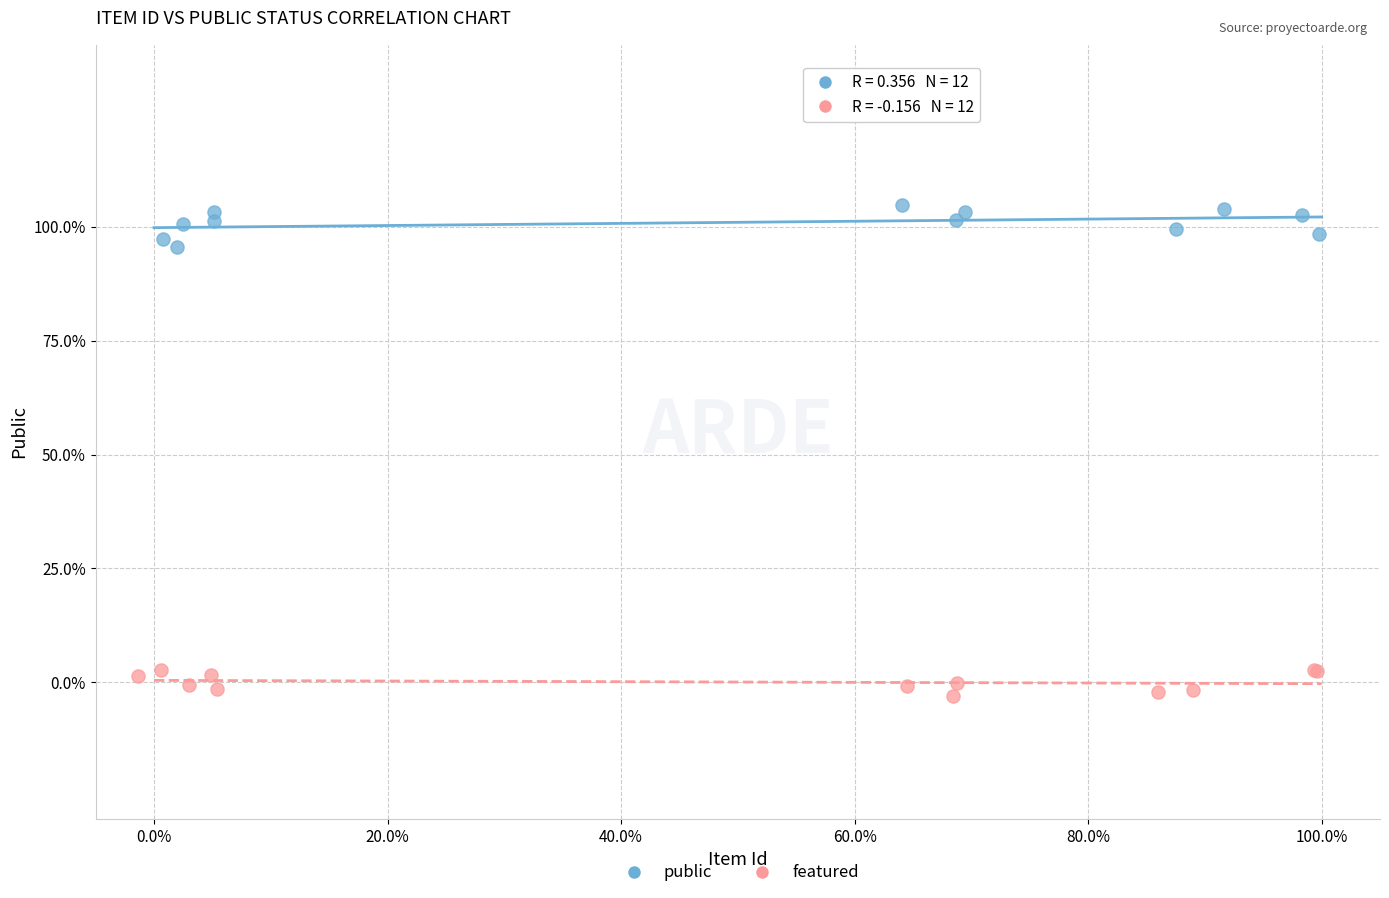

What are all the series names shown in the legend?

public, featured